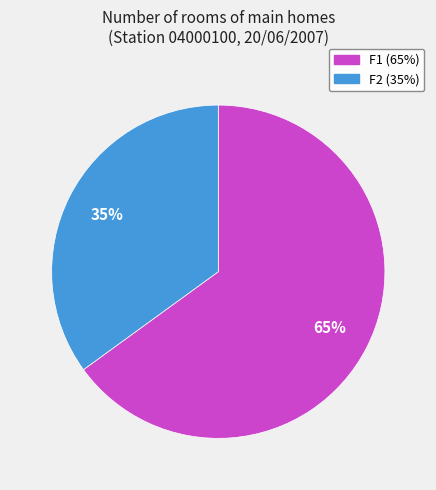

Count the number of slices in the pie.

2